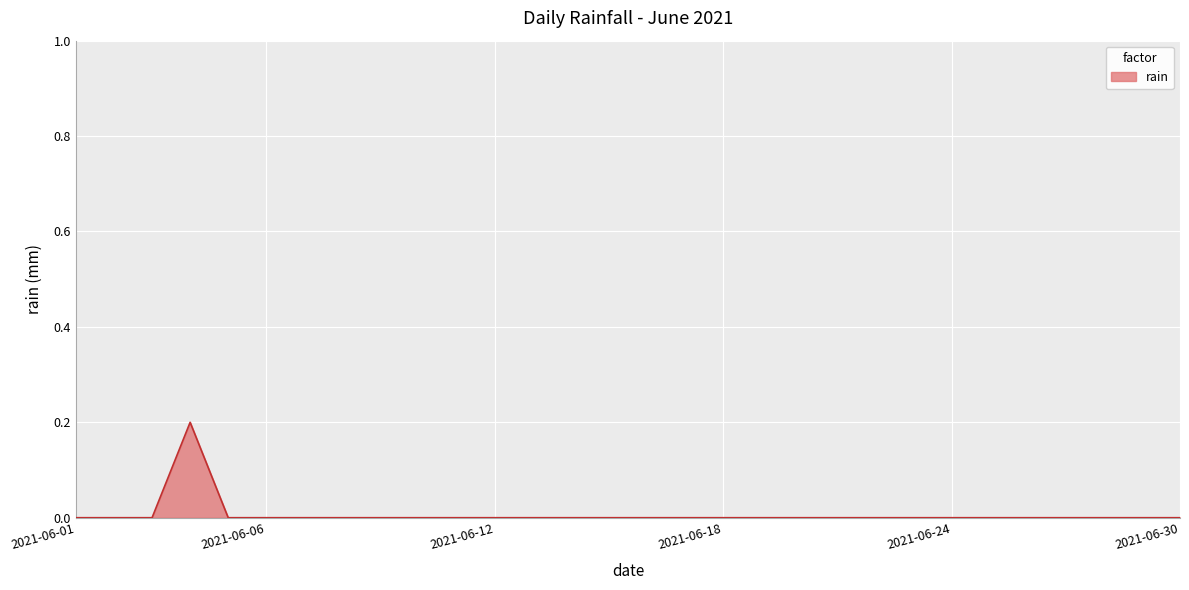

Does the chart have visible grid lines?

Yes